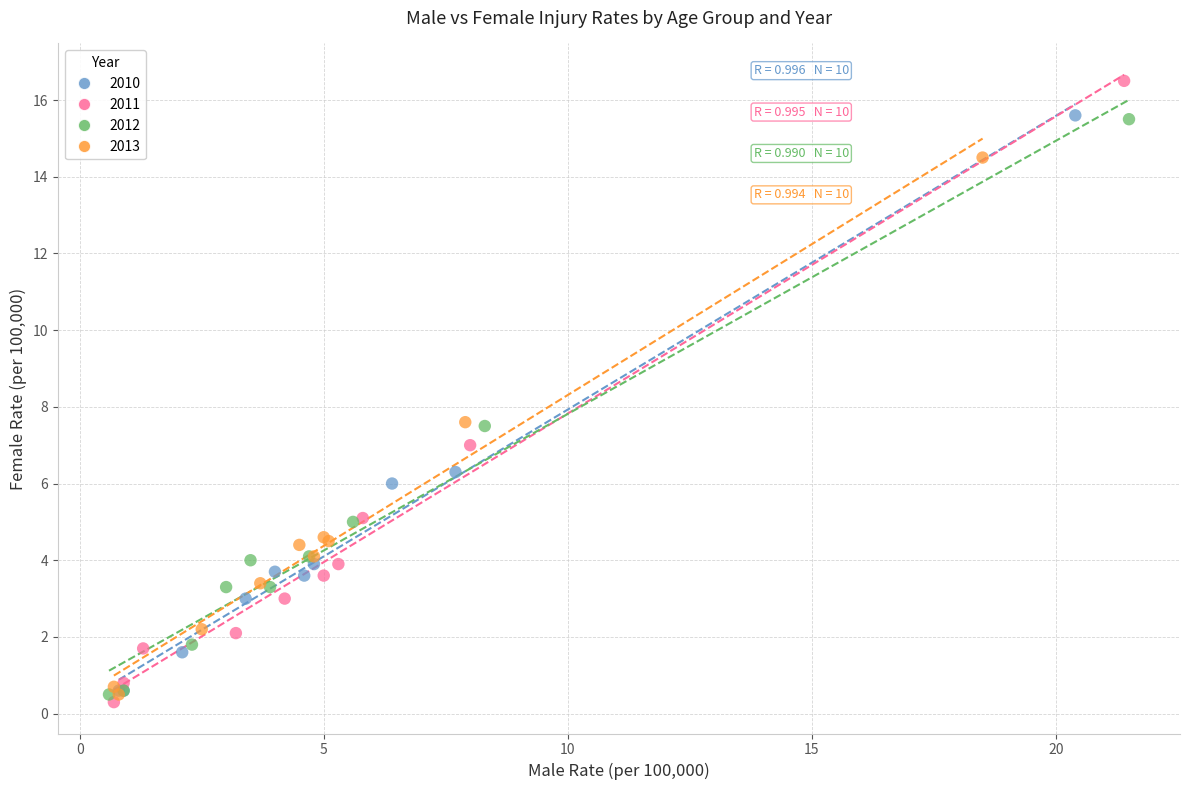

Which series has the largest Y range (max minus min)?

2011